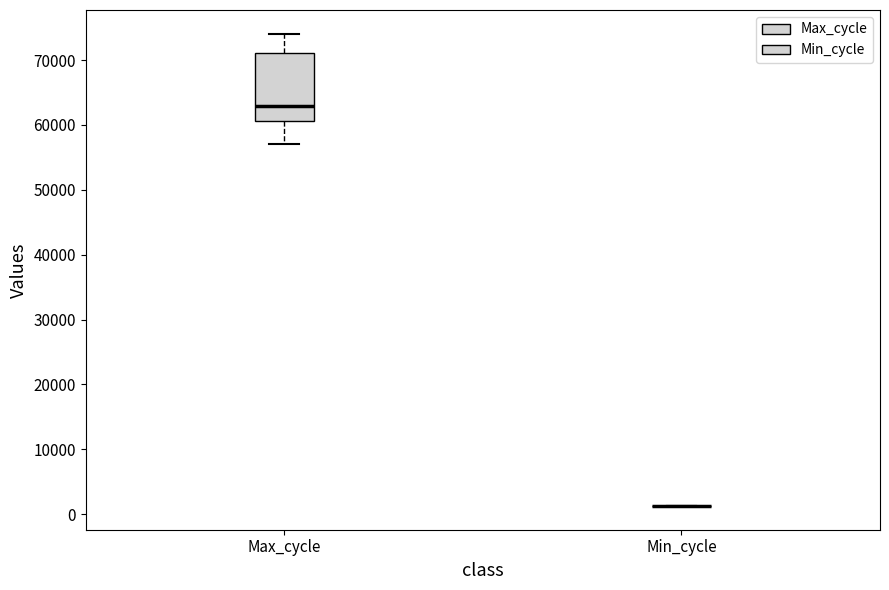

Reading left to right, transcribe this box plot: for each box, give where its median line is, the range the box spans, and where its two whiskers end, as read against the y-axis. The values are not printed on the chart, so give them approximately, as read against the axis.

Max_cycle: median 63000, box 61000 to 71000, whiskers 57000 to 74000
Min_cycle: box collapsed to a line at 1000, whiskers 1000 to 1000